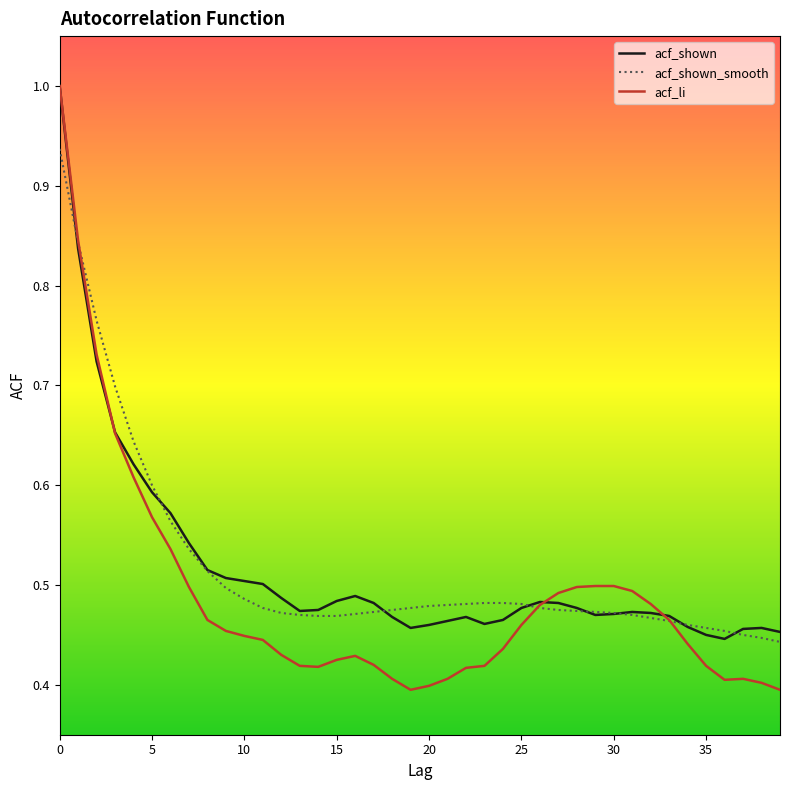

At which category does acf_li reach its first local valley?

14